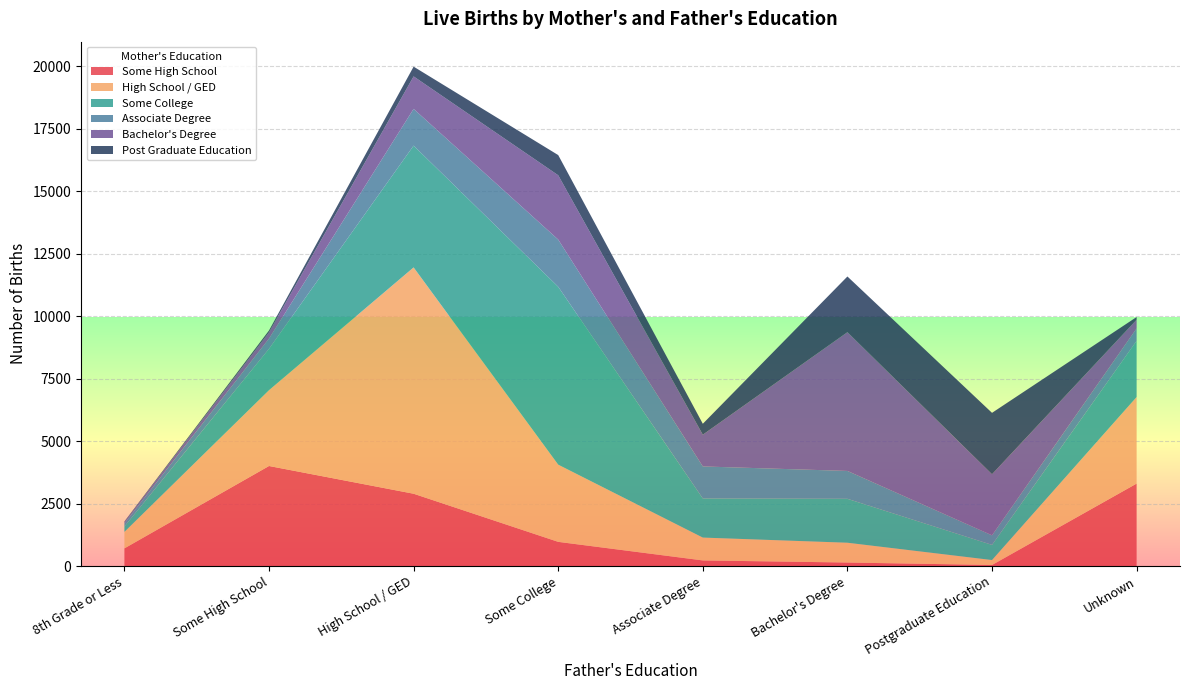

Reading right to left, extract all data points from this chart.

Some High School: 3299	42	140	224	967	2892	4002	706
High School / GED: 3463	197	792	914	3088	9054	3033	659
Some College: 2245	607	1757	1565	7117	4872	1654	216
Associate Degree: 498	382	1115	1281	1887	1470	409	123
Bachelor's Degree: 349	2444	5551	1270	2573	1300	254	58
Post Graduate Education: 107	2456	2228	437	808	390	72	21